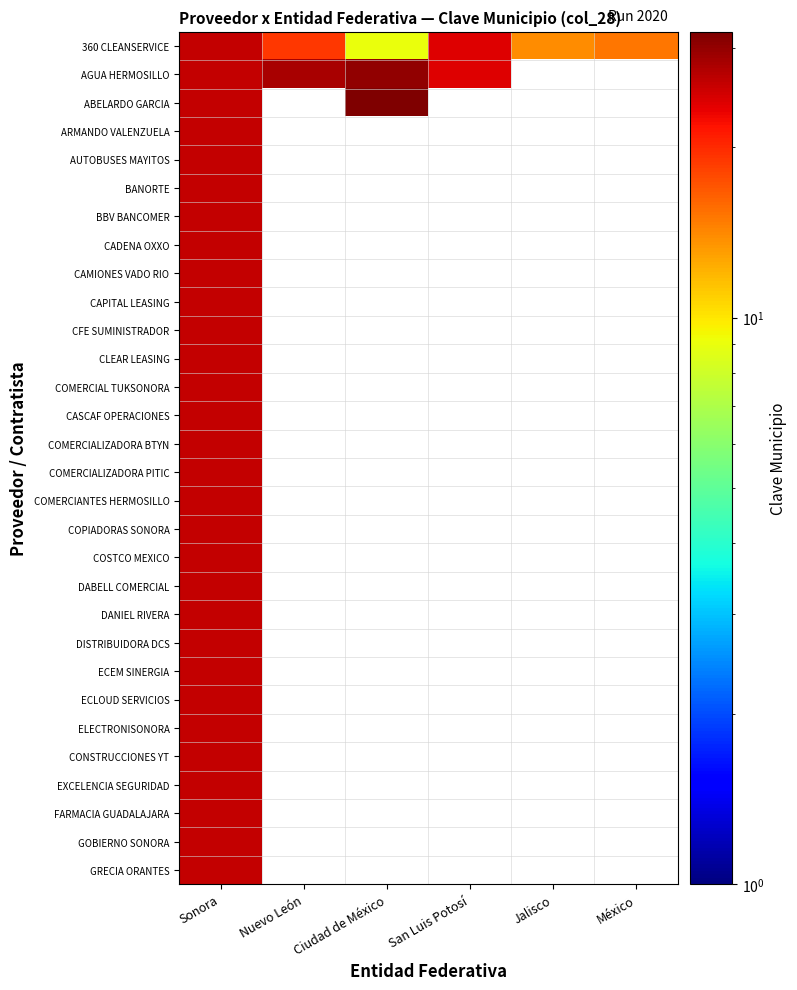

Between Ciudad de México and Sonora, which is larger?

Sonora